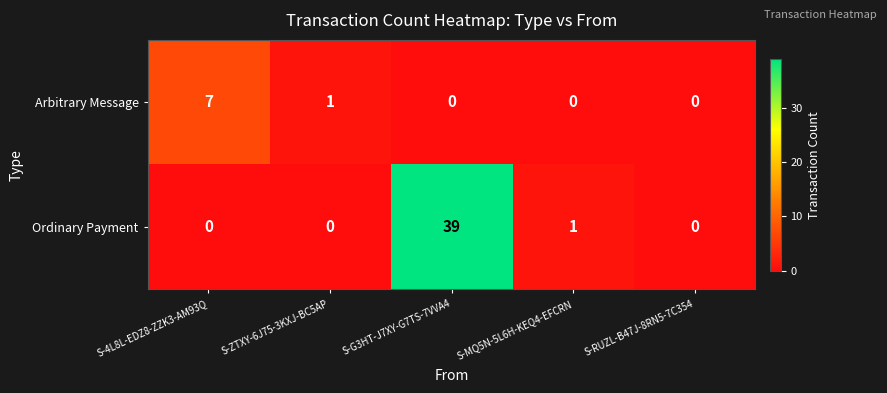

True or false: Ordinary Payment has a value of 2 at S-MQ5N-5L6H-KEQ4-EFCRN.

False